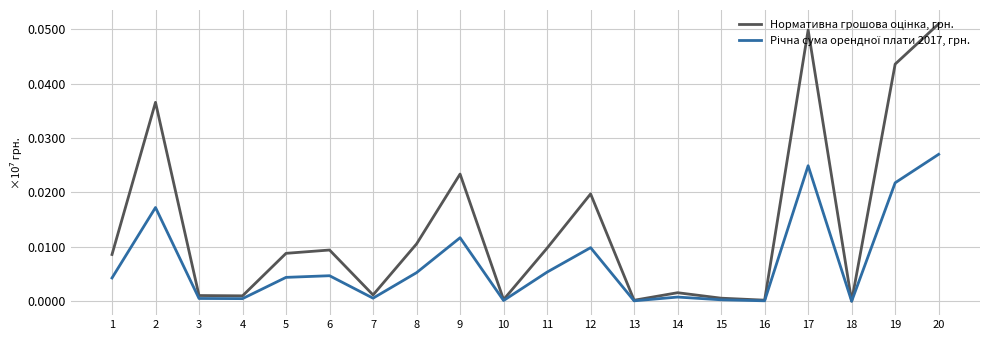

At which category is the sum across all series the highest?

20